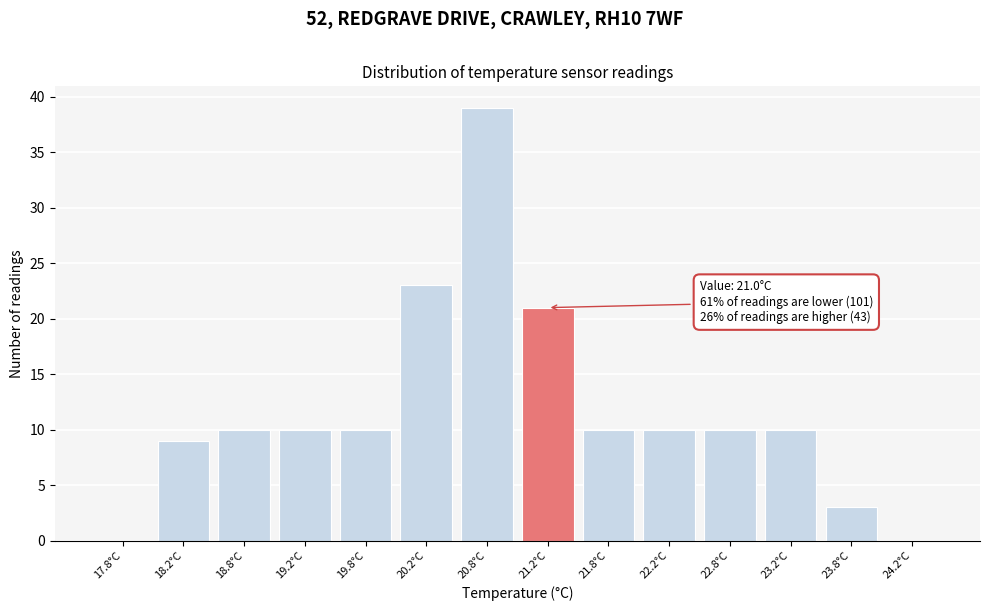

Reading right to left, list all the values displayed in this chart.

24.2°C=0	23.8°C=3	23.2°C=10	22.8°C=10	22.2°C=10	21.8°C=10	21.2°C=21	20.8°C=39	20.2°C=23	19.8°C=10	19.2°C=10	18.8°C=10	18.2°C=9	17.8°C=0